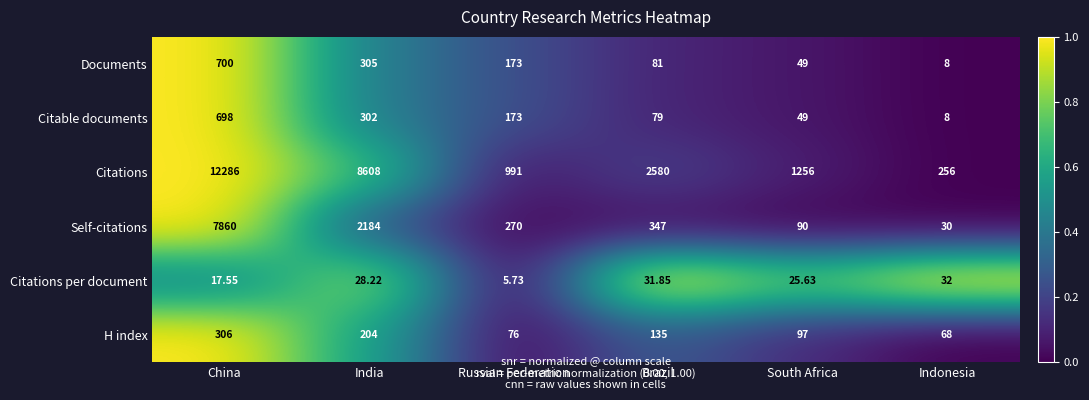

At which label does Self-citations reach its peak?

China